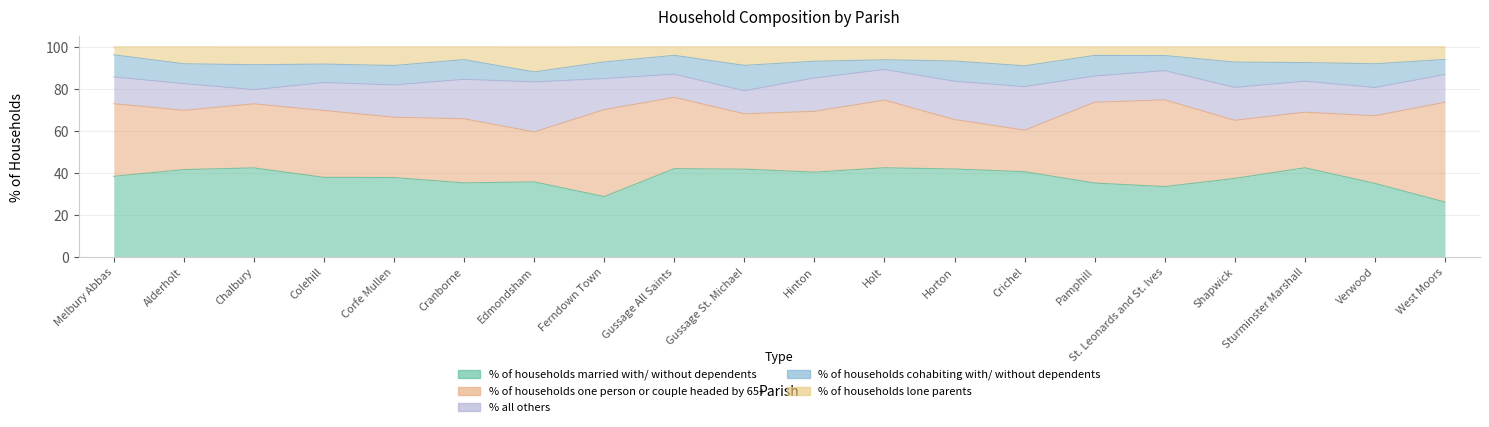

True or false: % all others and % of households lone parents cross at least once.

True